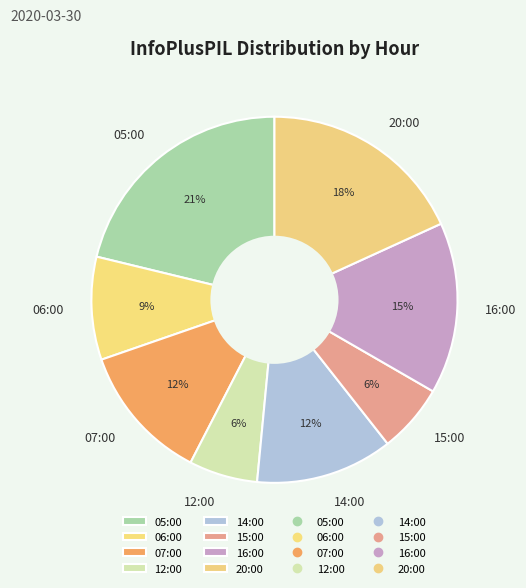

Which slice is the largest?

05:00